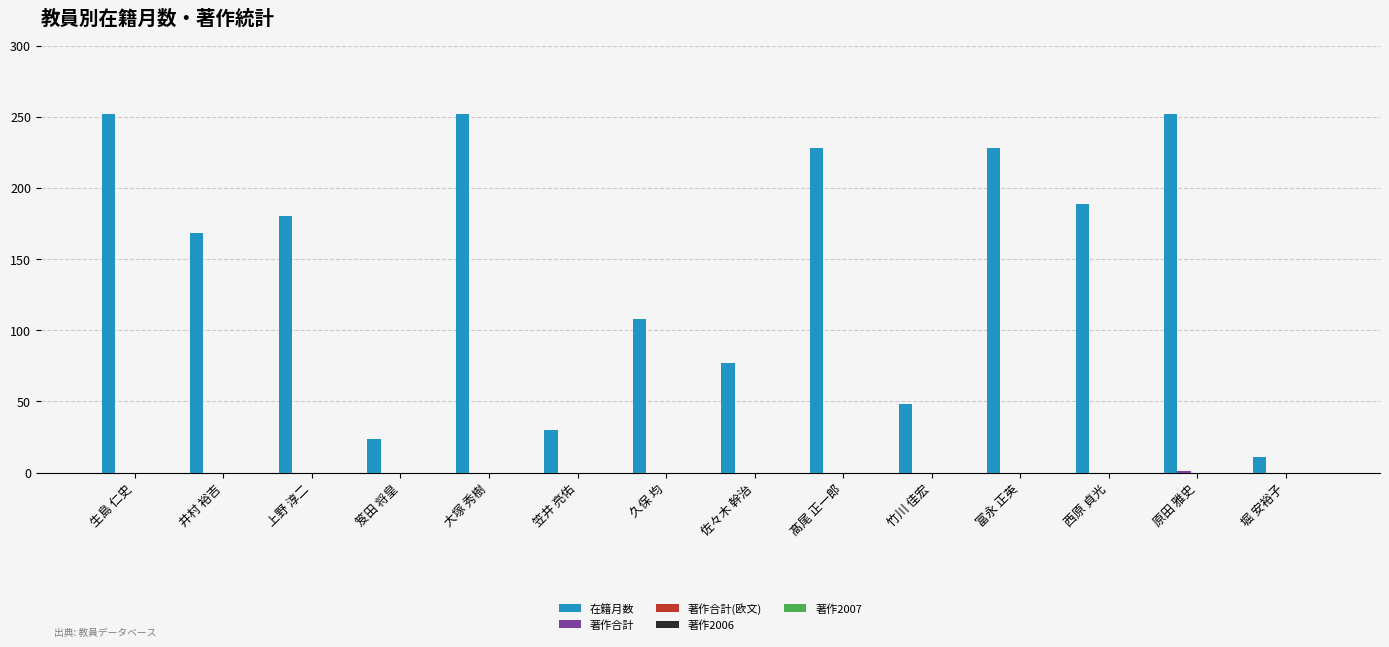

True or false: 在籍月数 has a value of 145 at 大塚 秀樹.

False